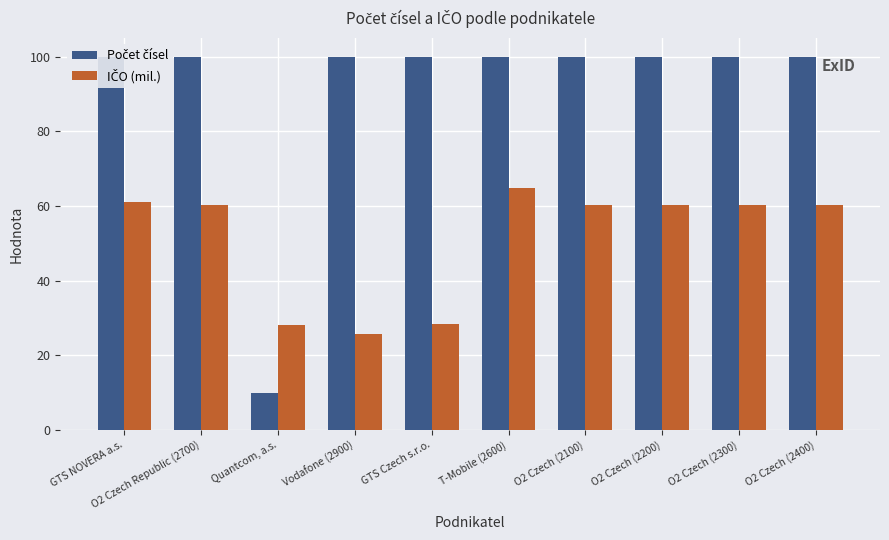

List the series in order of their overall mean, lowest first.

IČO (mil.), Počet čísel